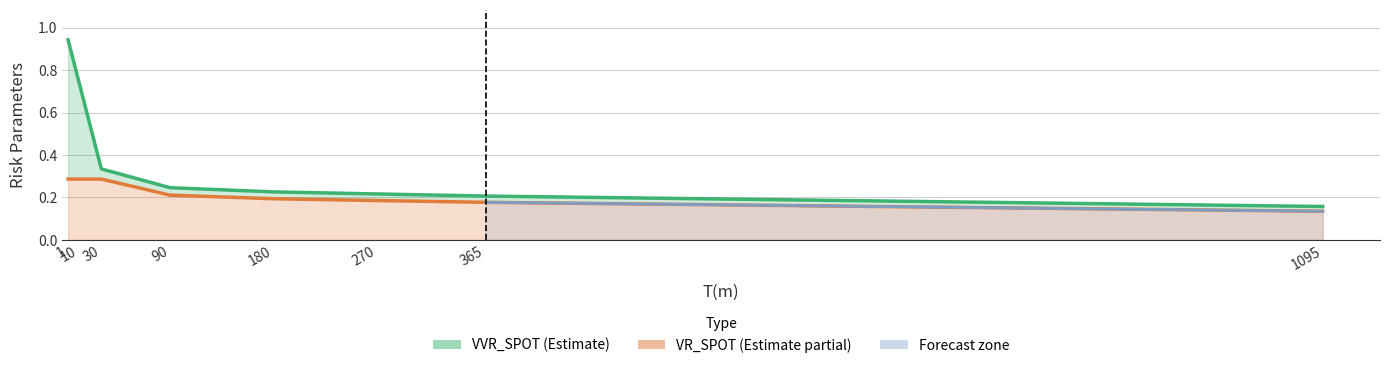

List the labels in order of VVR_SPOT value, smallest first.

1095, 365, 270, 180, 90, 30, 10, 1